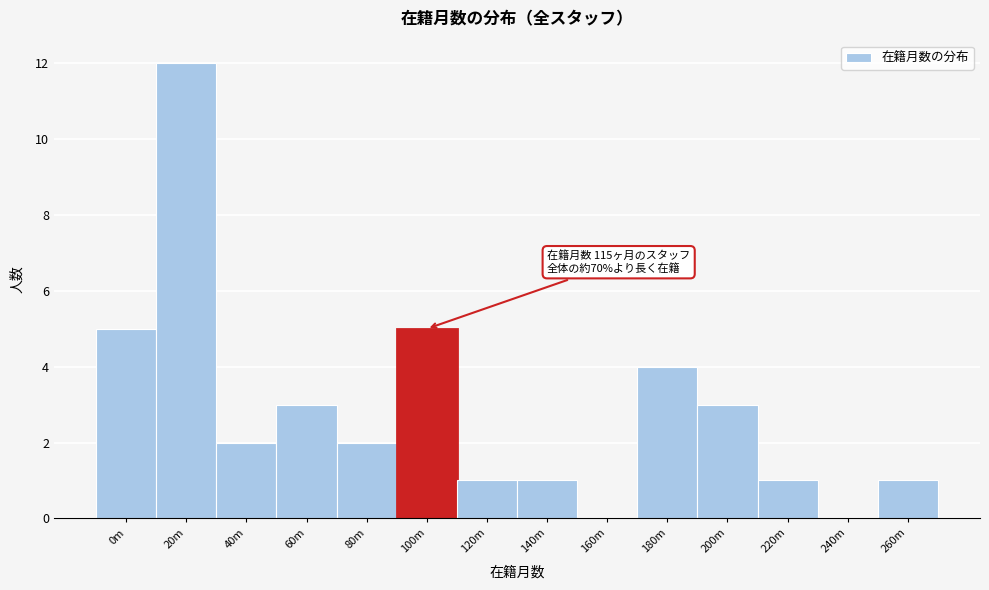

Reading right to left, extract all data points from this chart.

260m=1	240m=0	220m=1	200m=3	180m=4	160m=0	140m=1	120m=1	100m=5	80m=2	60m=3	40m=2	20m=12	0m=5